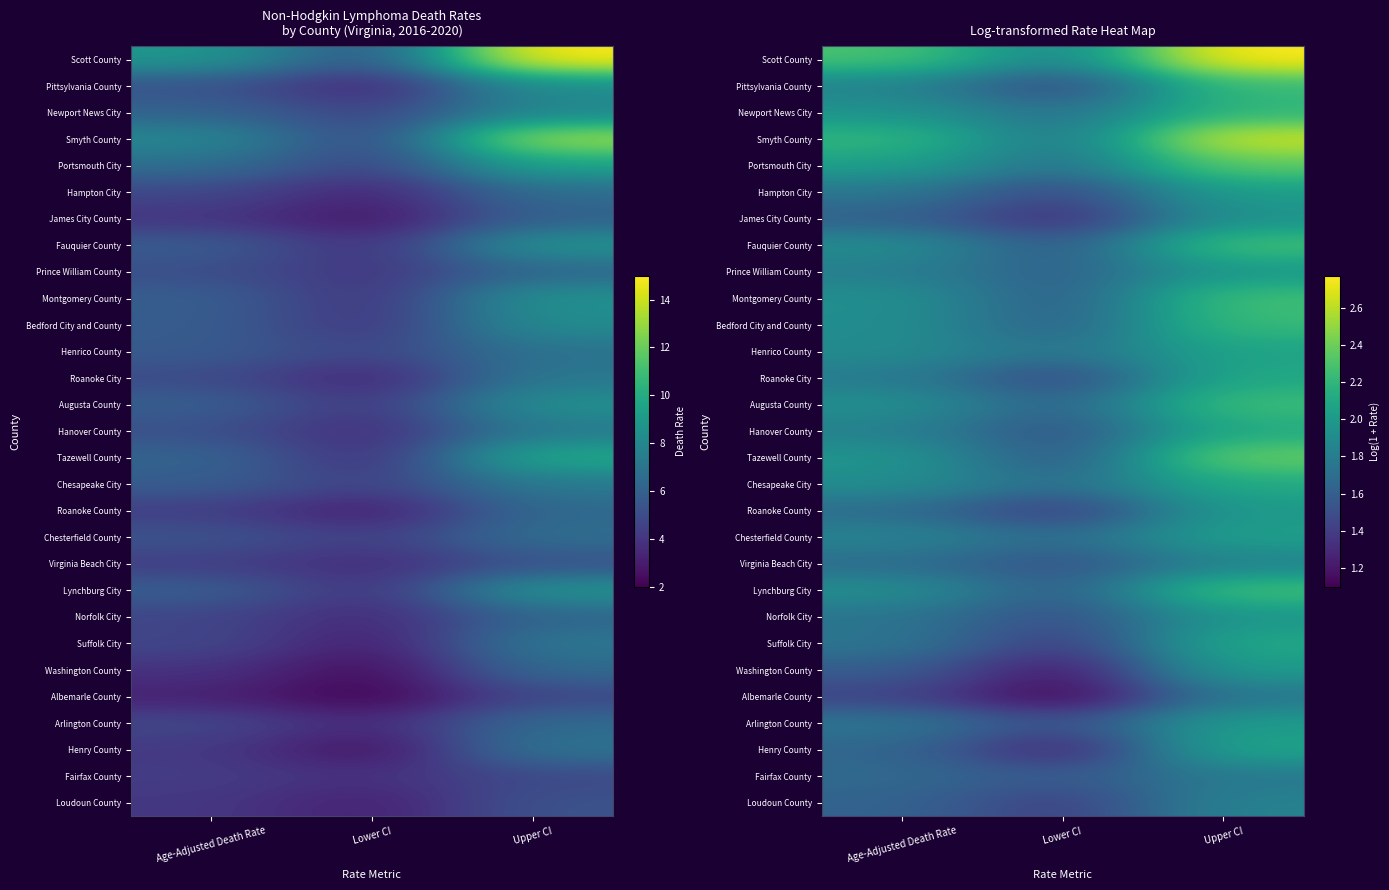

Between Age-Adjusted Death Rate and Lower CI, which is larger?

Age-Adjusted Death Rate